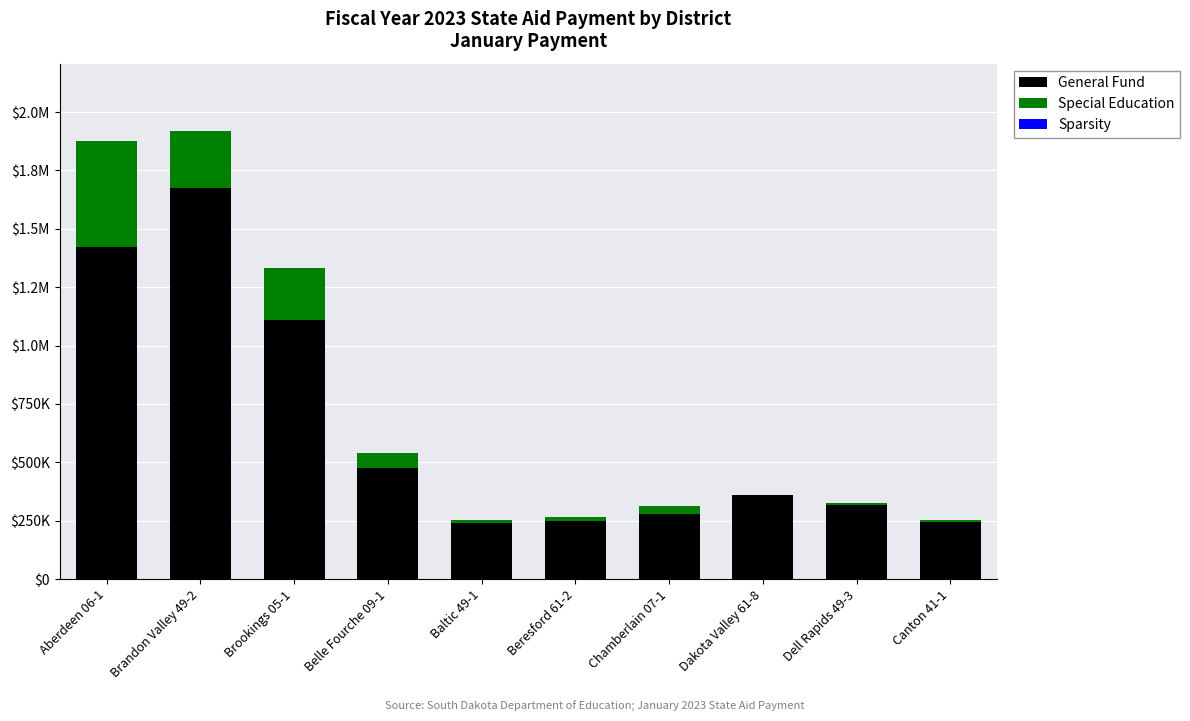

What position from the right is Belle Fourche 09-1?

7